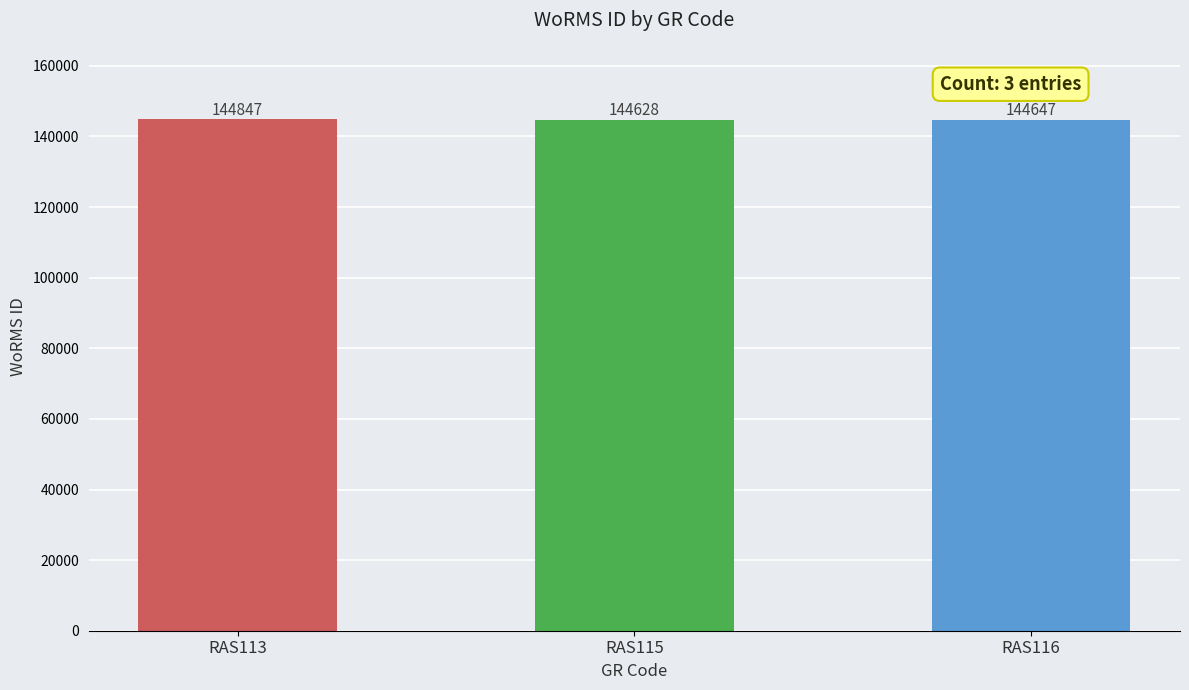

Does the chart contain stacked bars?

No